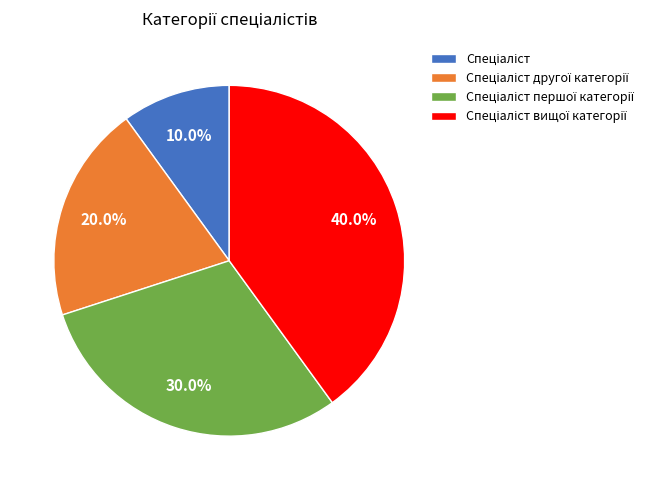

Does any single category account for the majority?

No